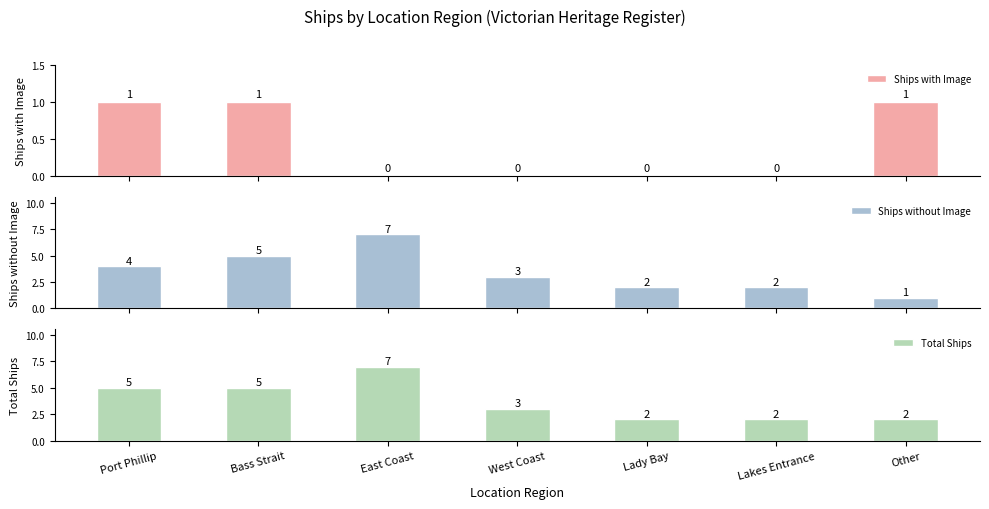

What is the label of the 7th bar from the left?

Other